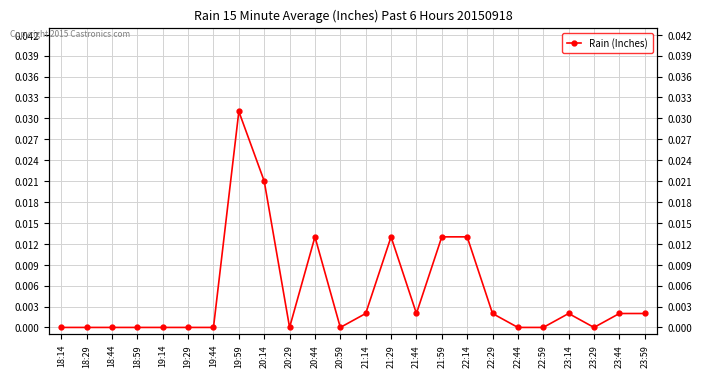

Is it true that the value at 22:29 is 0.0?

False